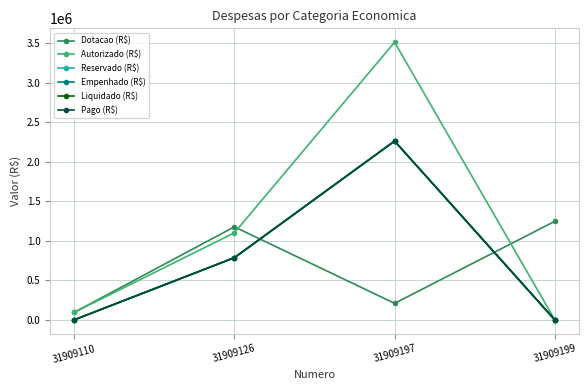

The value of Liquidado (R$) at 31909126 is 786424.3. True or false?

True